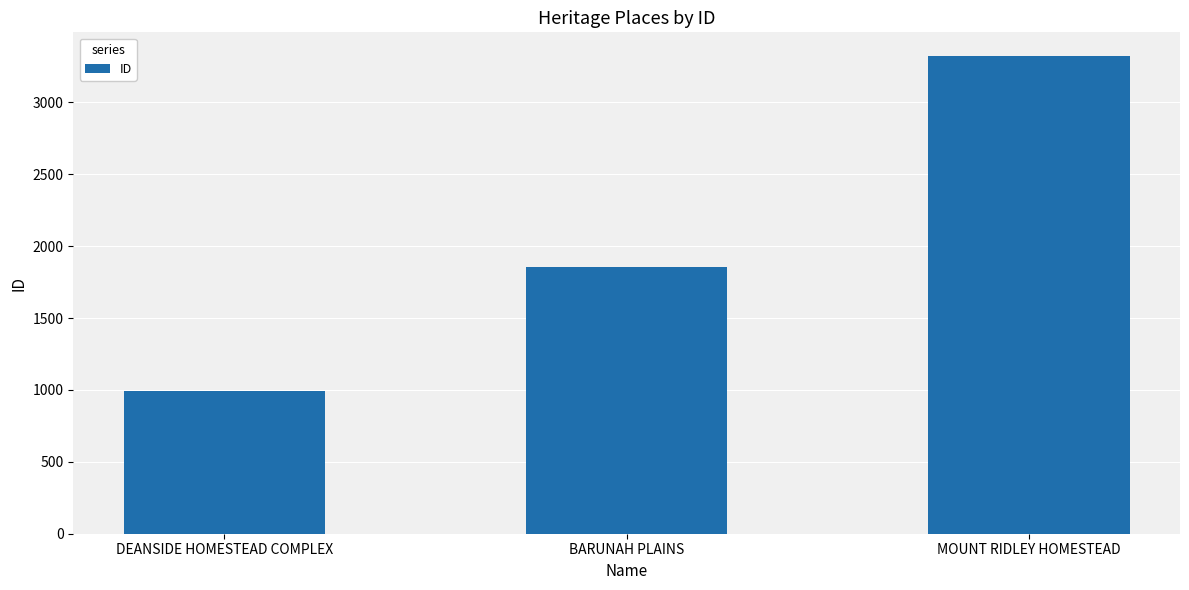

What is the approximate value at DEANSIDE HOMESTEAD COMPLEX, to the nearest 100?

1000